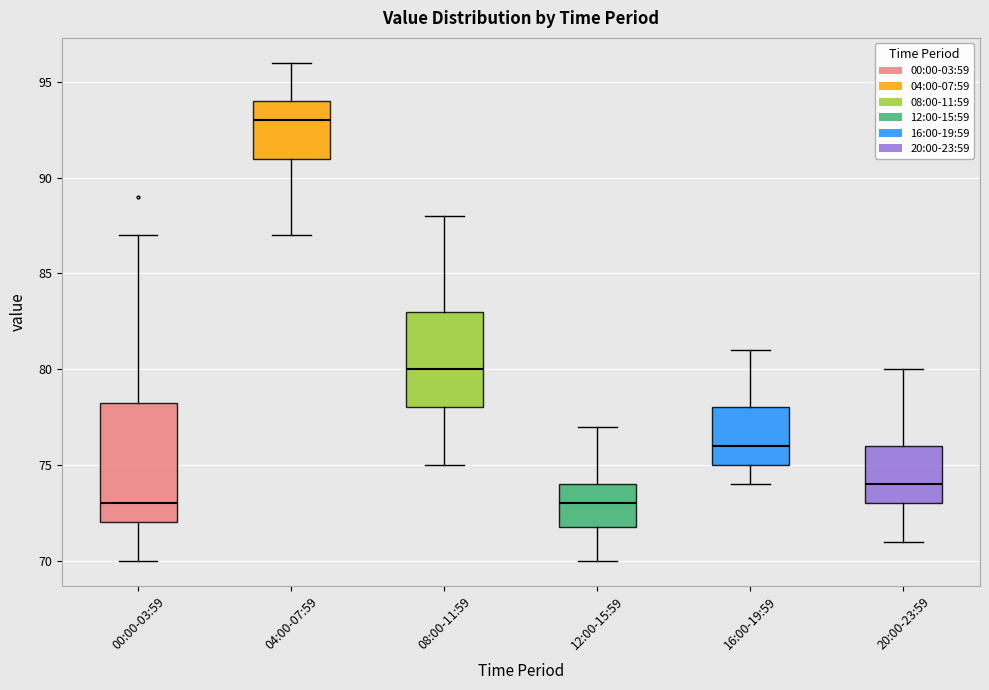

Comparing the boxes themselves (not the whiskers), which one is the tallest?

00:00-03:59